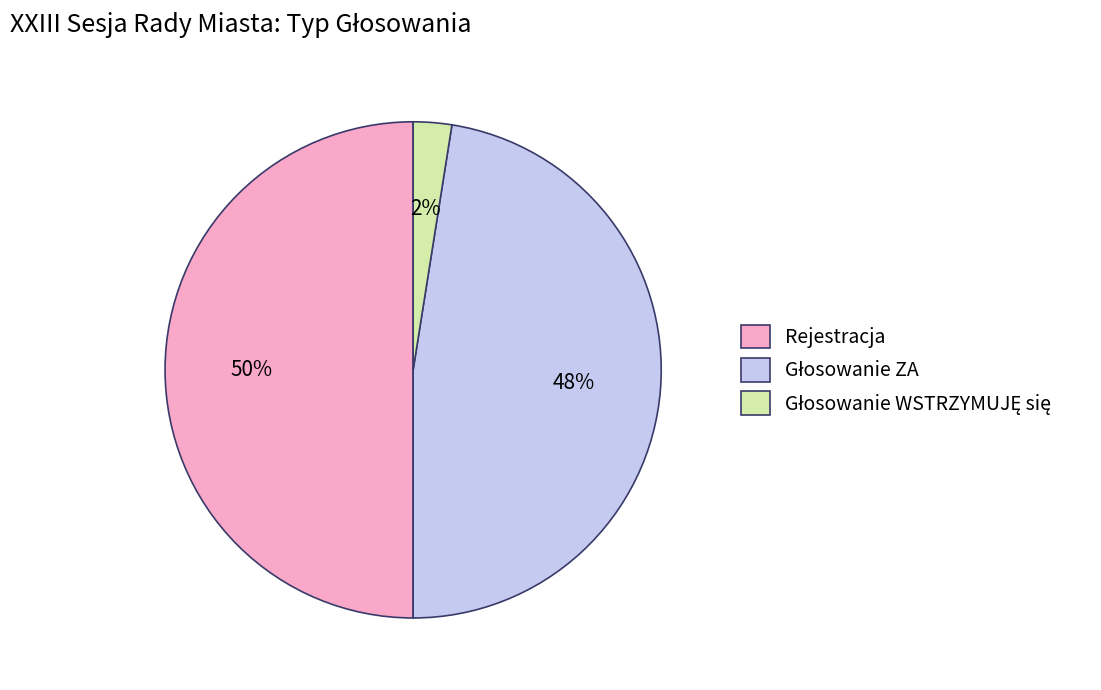

What is the largest slice in the pie chart?

Rejestracja